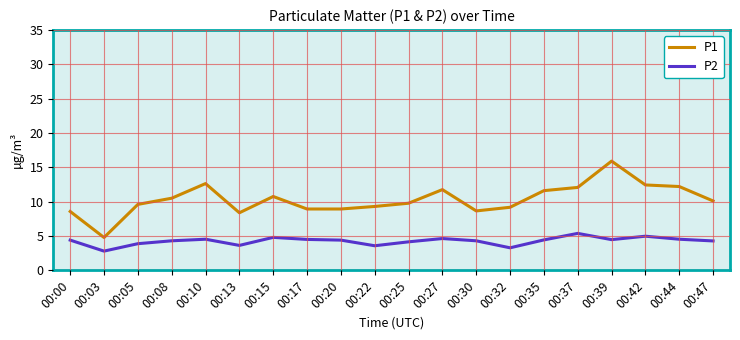

What is the difference between the maximum and minimum values in the P1 series?

11.1